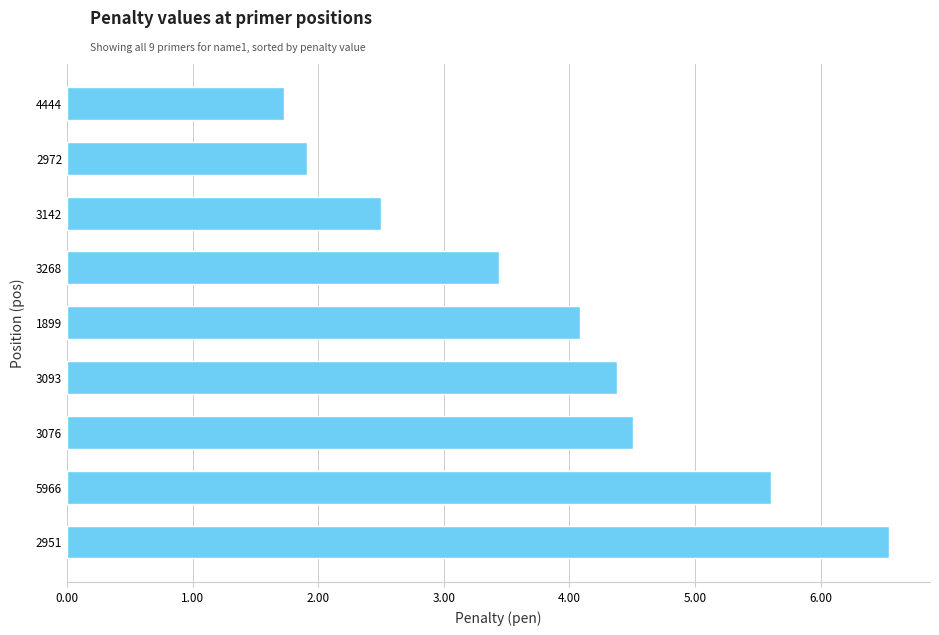

How many bars are there in total?

9